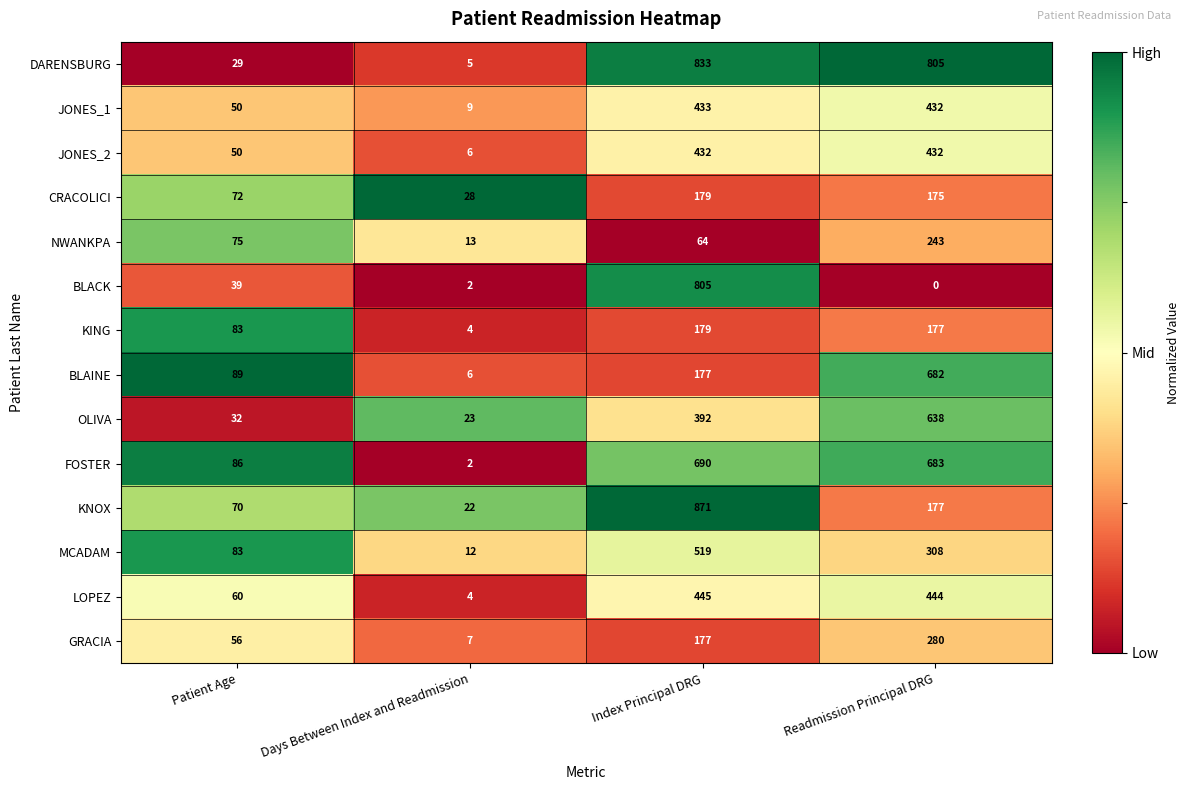

Which label corresponds to the smallest value in the chart?

Readmission Principal DRG